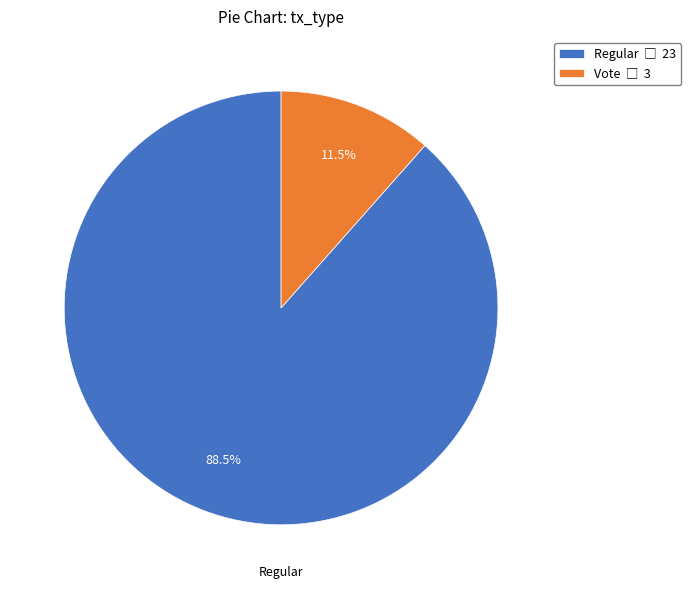

How many segments does this pie chart have?

2